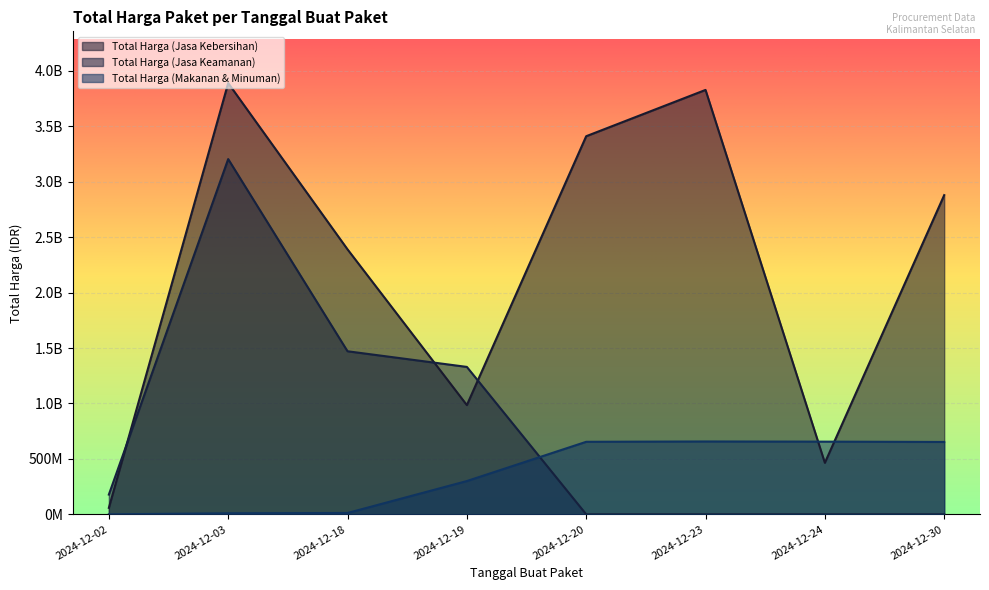

At which label does Total Harga (Makanan & Minuman) first exceed 652500000?

2024-12-20